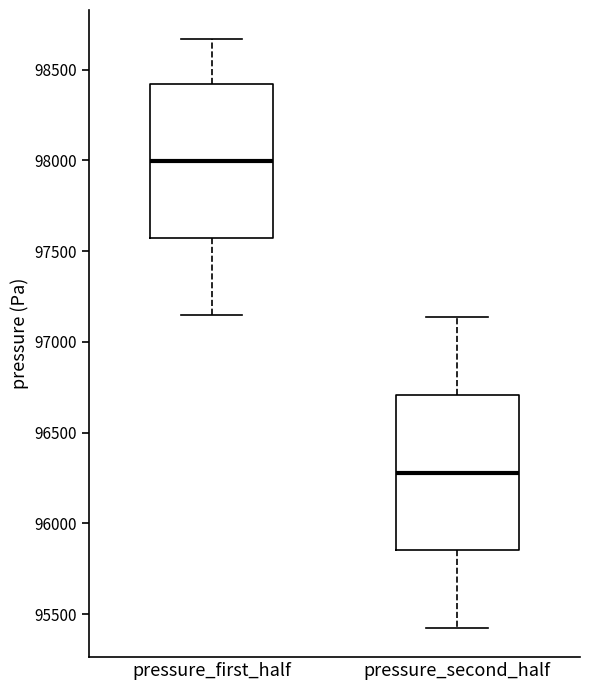

Which box's median line is the highest?

pressure_first_half